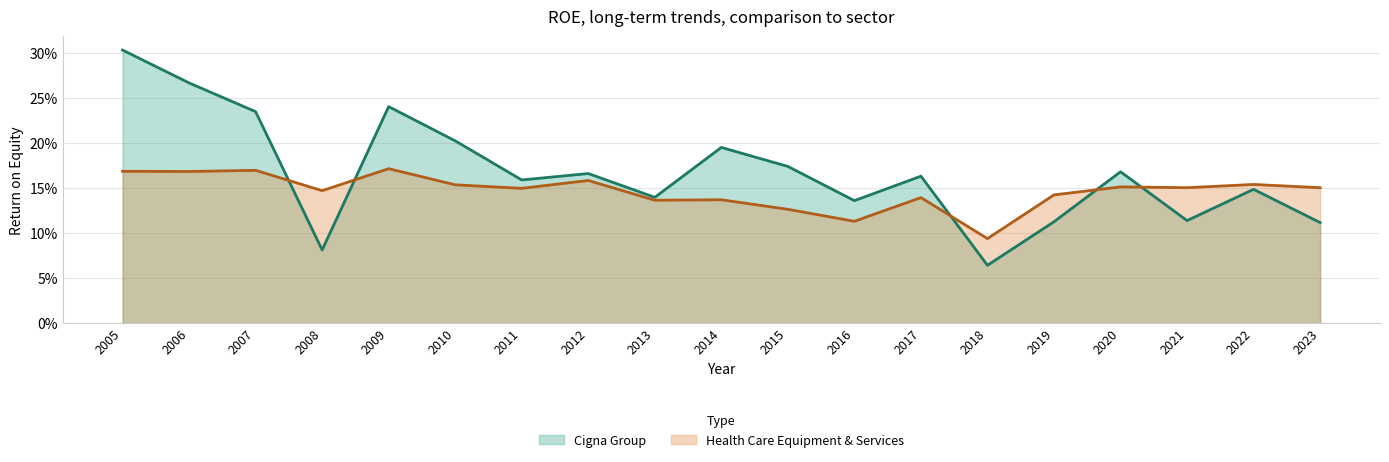

Is it true that Health Care Equipment & Services equals 0.1 at 2008?

True